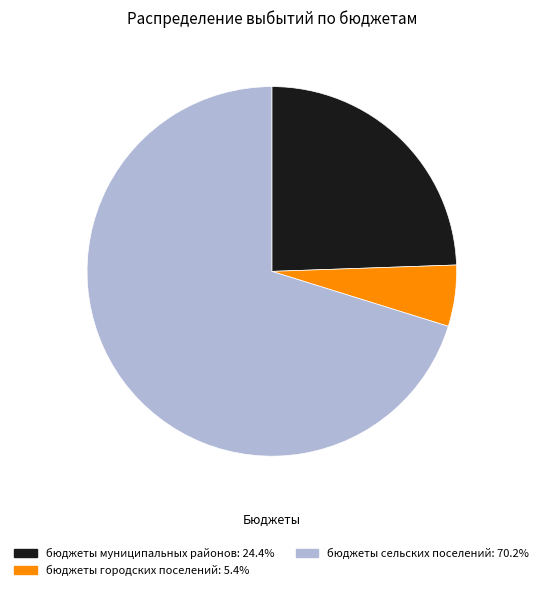

Rank the categories by value from lowest to highest.

бюджеты городских поселений, бюджеты муниципальных районов, бюджеты сельских поселений